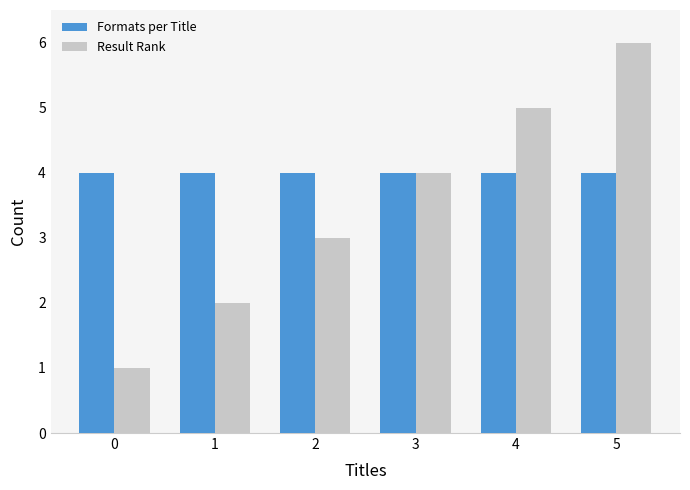

What is the total value across all series at 1?

6